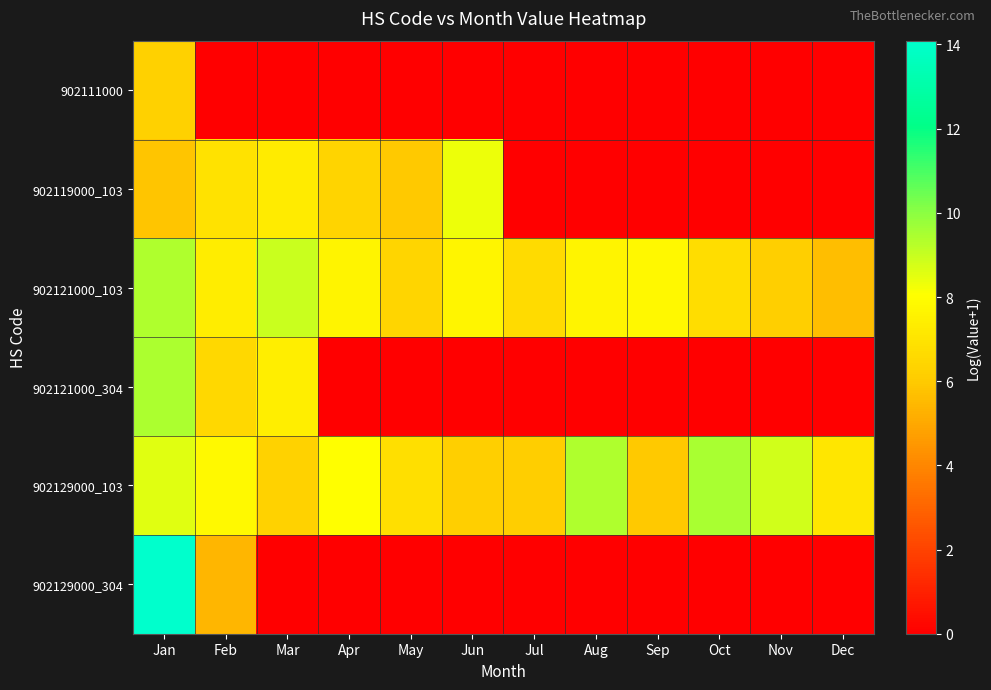

At Nov, list the series in order from largest to smallest.

902129000_103, 902121000_103, 902111000, 902119000_103, 902121000_304, 902129000_304